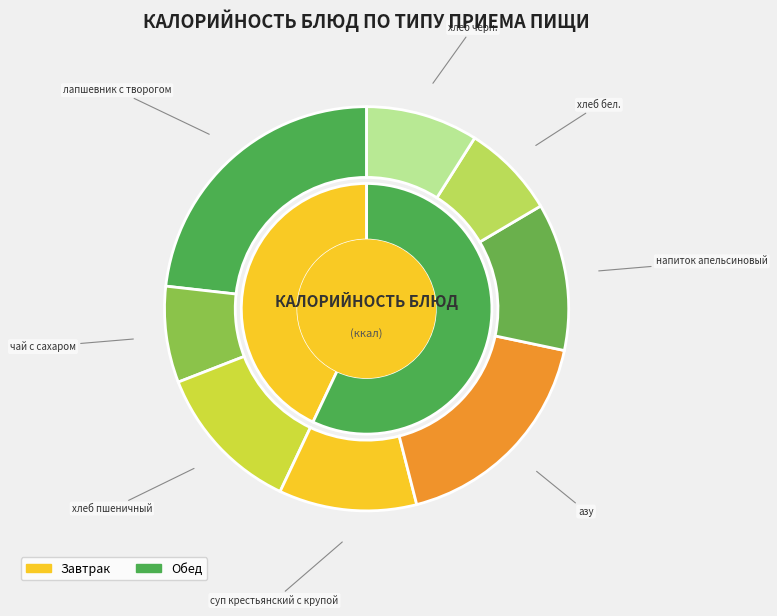

Does напиток апельсиновый account for over 50% of the chart?

No